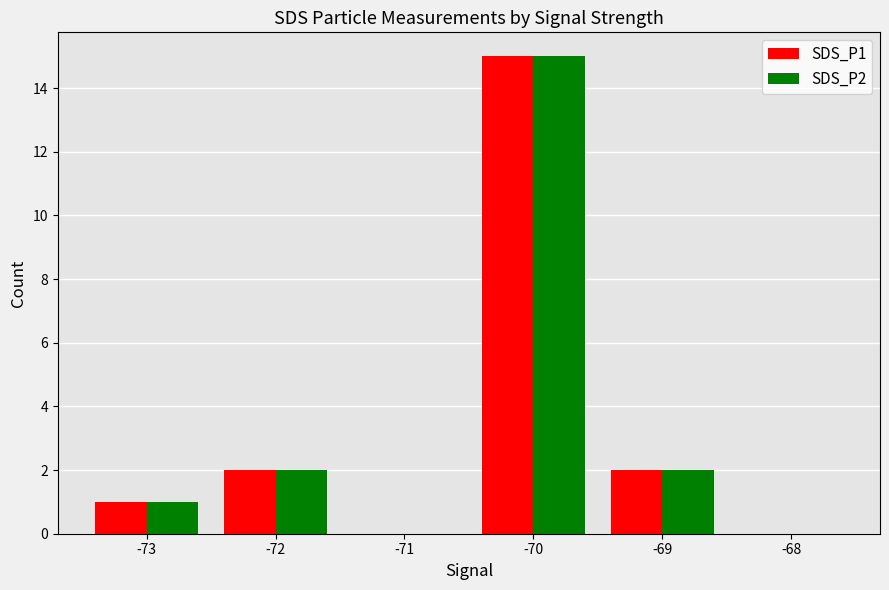

What is the total value across all series at -73?

2